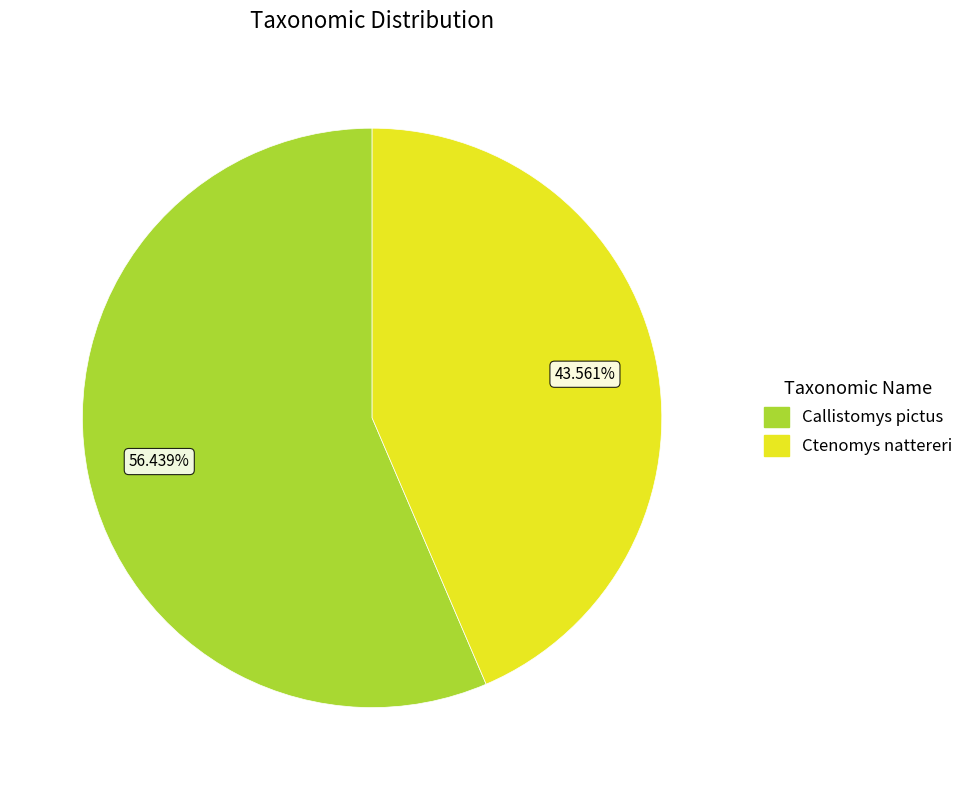

How many segments does this pie chart have?

2